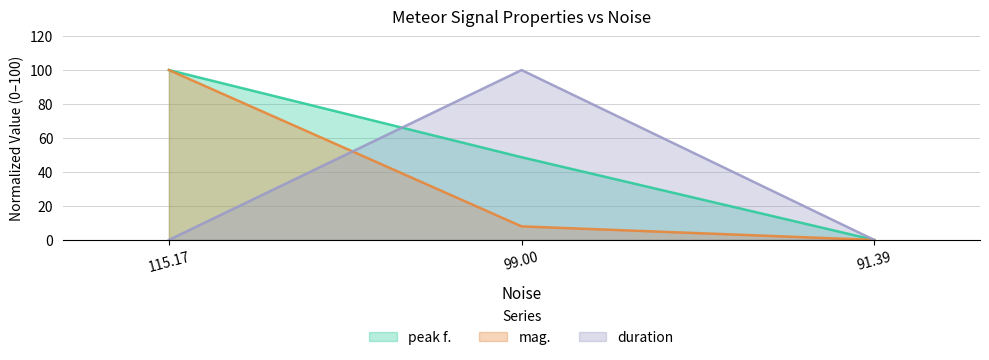

What is the total value across all series at 115.17?

200.0